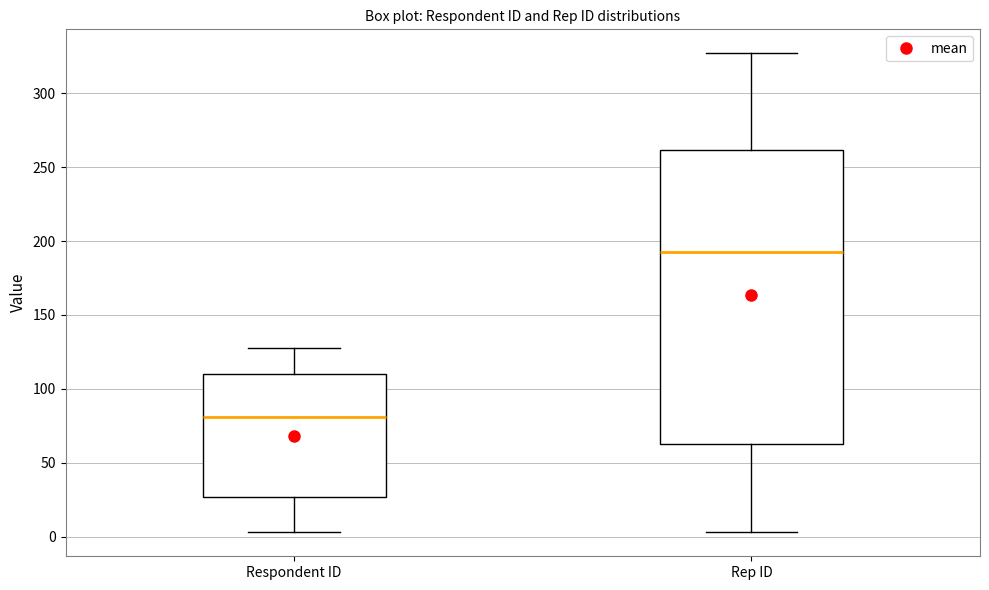

Reading left to right, transcribe this box plot: for each box, give where its median line is, the range the box spans, and where its two whiskers end, as read against the y-axis. The values are not printed on the chart, so give them approximately, as read against the axis.

Respondent ID: median 80, box 25 to 110, whiskers 5 to 130
Rep ID: median 195, box 65 to 260, whiskers 5 to 325